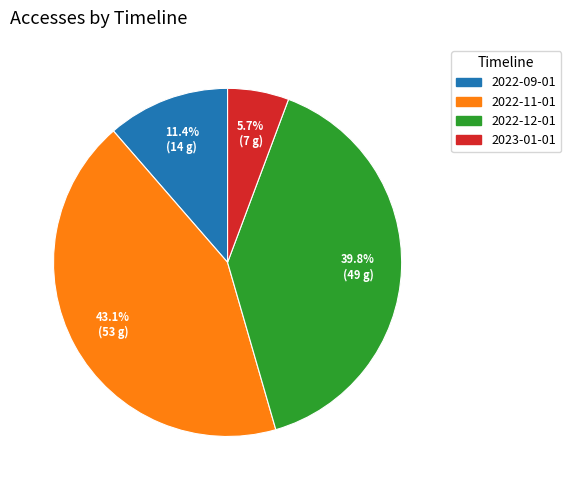

Does any single category account for the majority?

No